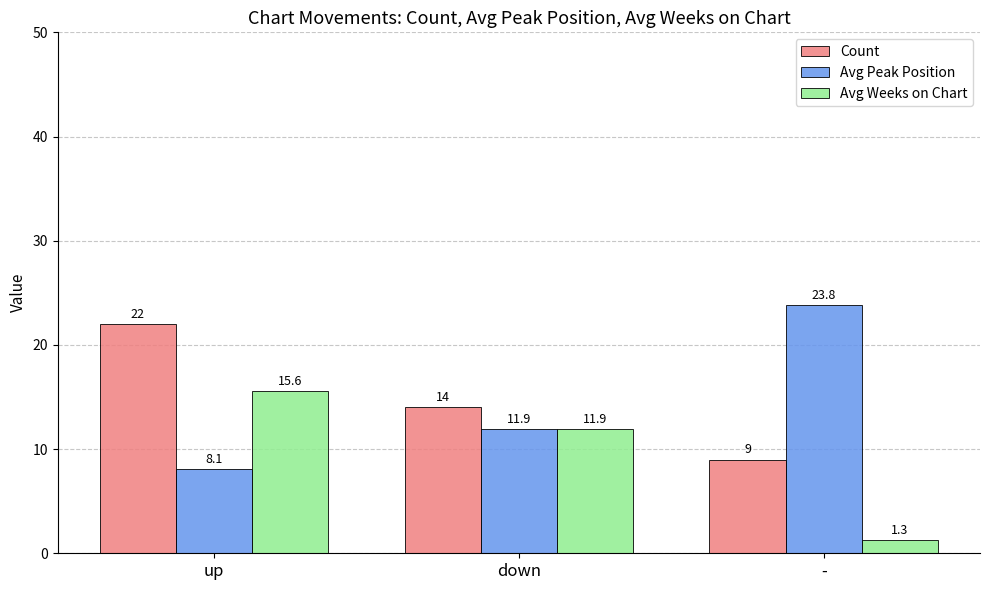

What is the difference between the highest and lowest values at down?

2.1